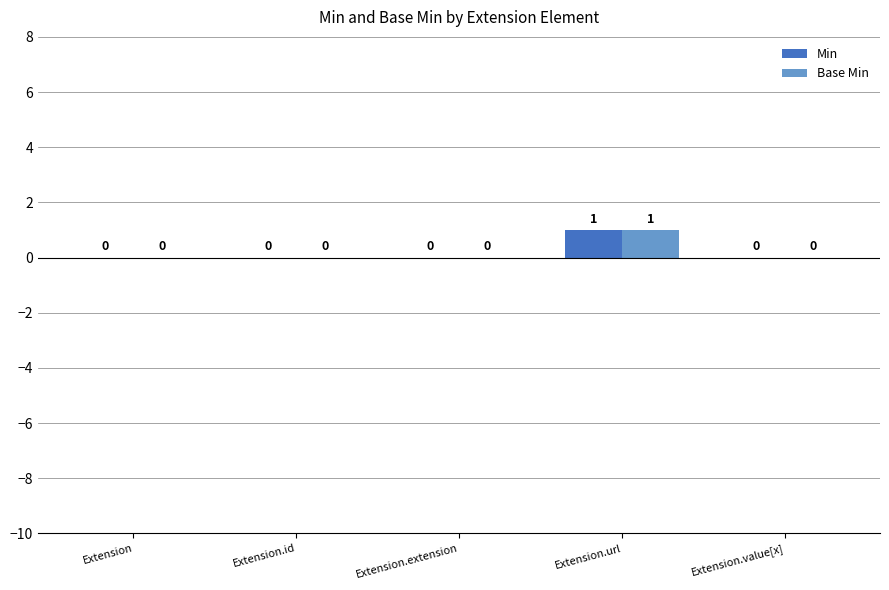

The Min series shows 0 at Extension. True or false?

True